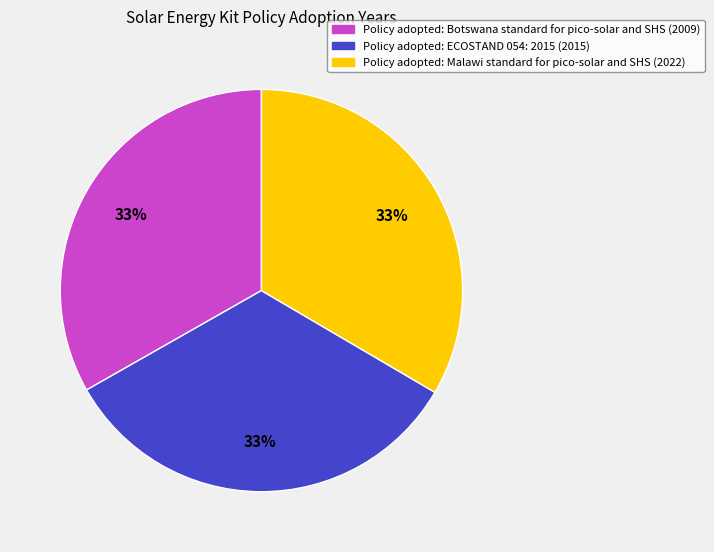

To the nearest percent, what is the average slice percentage?

33%